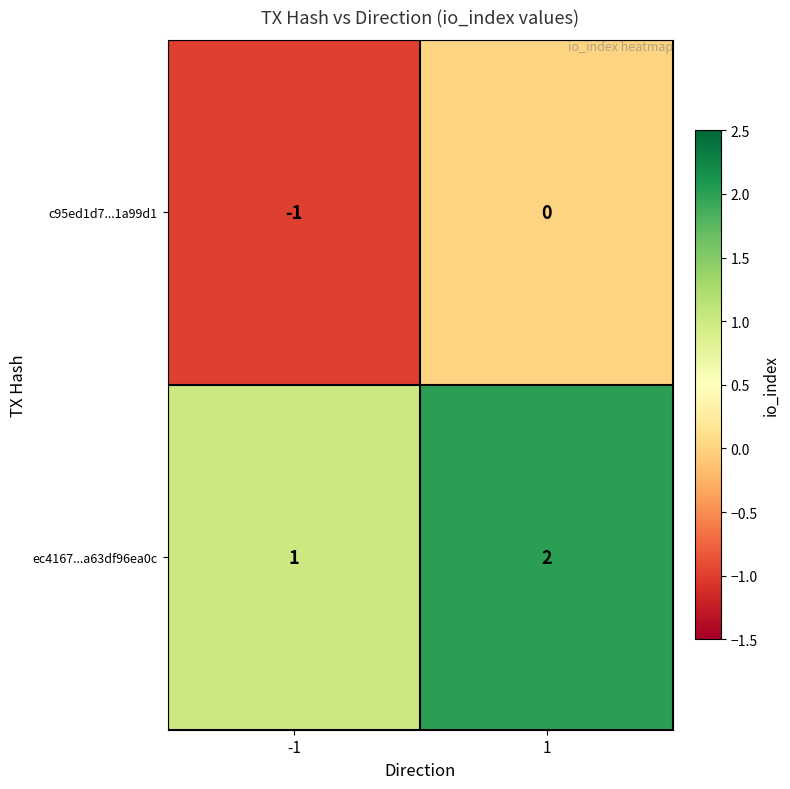

The value of ec4167...a63df96ea0c at 1 is 2. True or false?

True